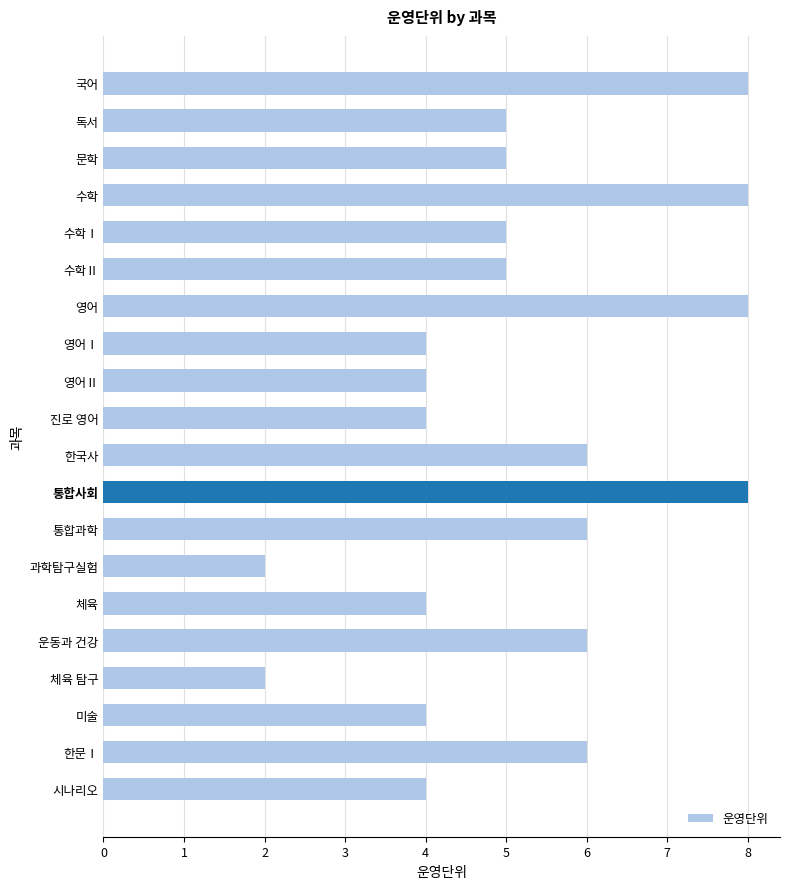

Reading top to bottom, transcribe all the data shown in this chart.

국어=8	독서=5	문학=5	수학=8	수학Ⅰ=5	수학Ⅱ=5	영어=8	영어Ⅰ=4	영어Ⅱ=4	진로 영어=4	한국사=6	통합사회=8	통합과학=6	과학탐구실험=2	체육=4	운동과 건강=6	체육 탐구=2	미술=4	한문Ⅰ=6	시나리오=4